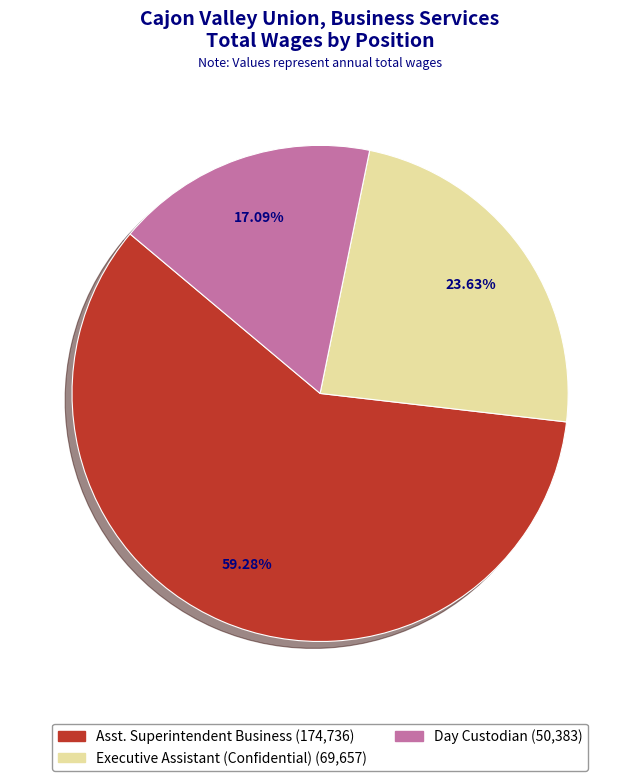

To the nearest percent, what is the difference between the Day Custodian and Executive Assistant (Confidential) slice percentages?

7%